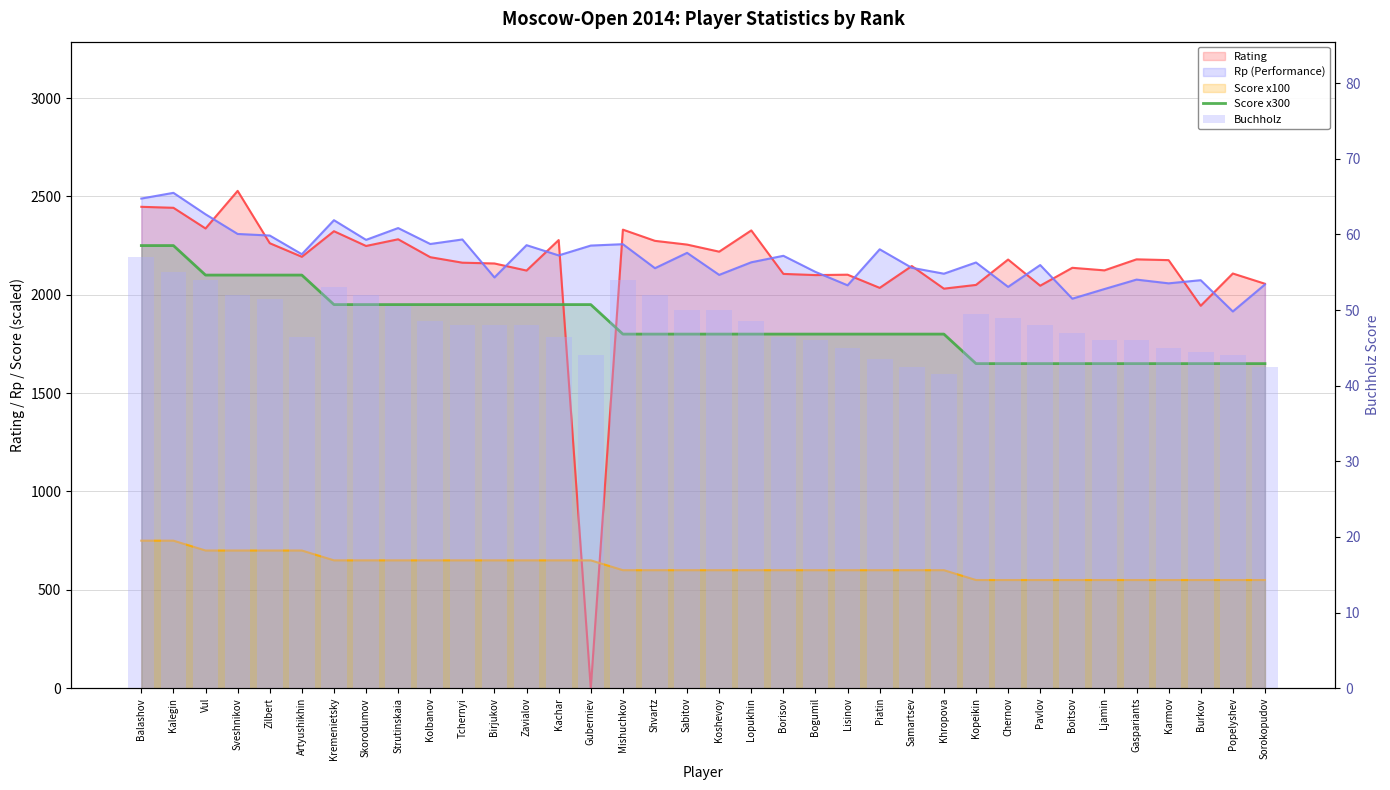

What is the label of the 19th bar from the right?

Sabitov